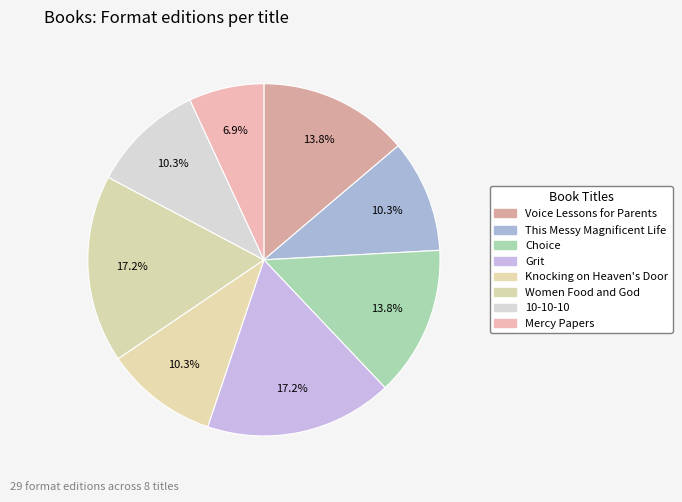

Is the sum of Mercy Papers and 10-10-10 greater than half?

No